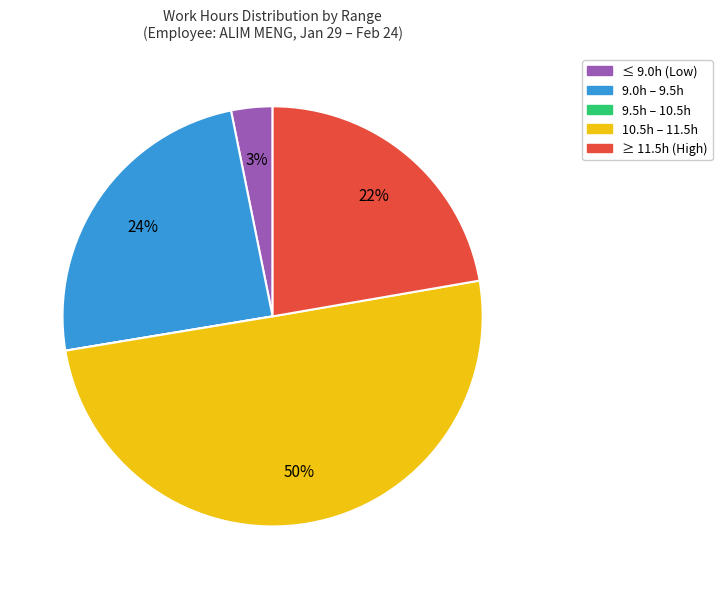

Which category accounts for the majority?

10.5h – 11.5h